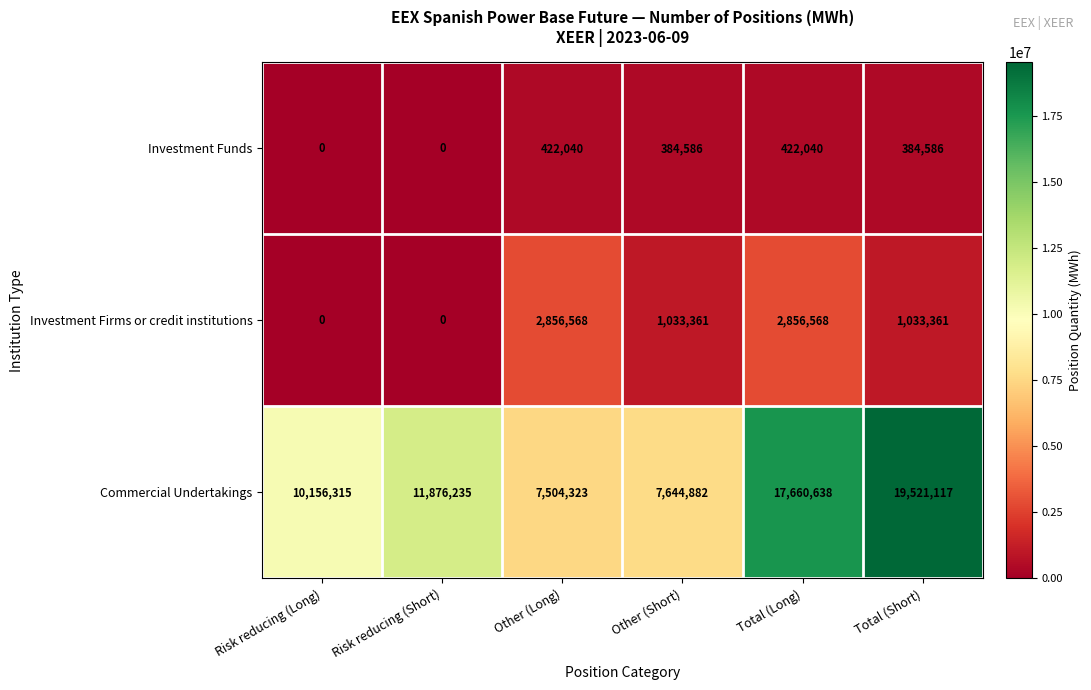

What is the approximate value of Investment Firms or credit institutions at Other (Short)?

1033361